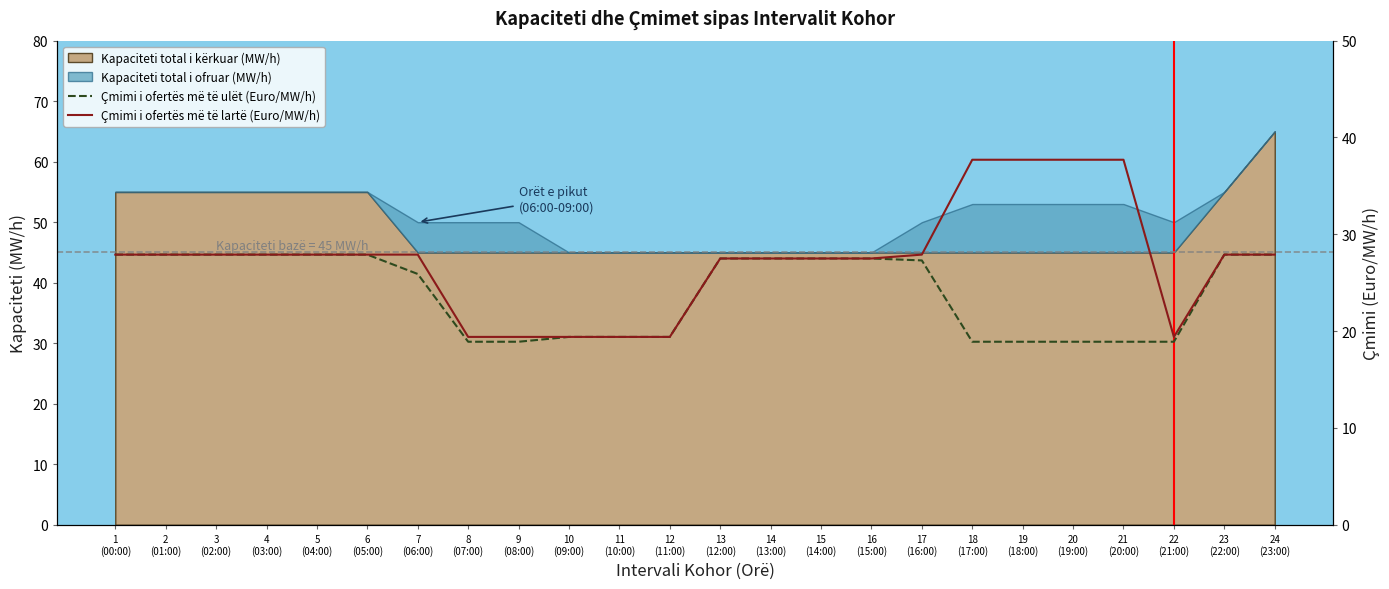

True or false: Çmimi i ofertës më të lartë (Euro/MW/h) and Çmimi i ofertës më të ulët (Euro/MW/h) intersect in this chart.

False